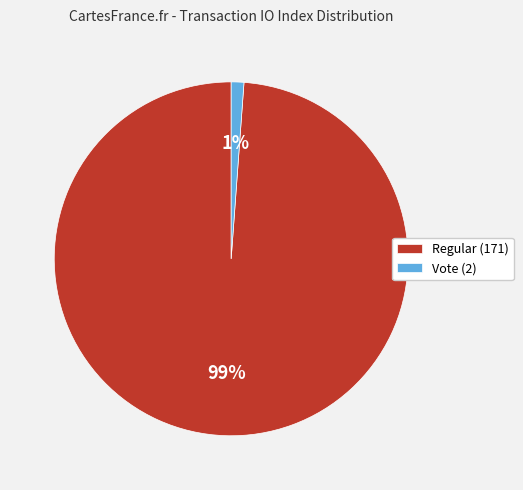

Which slice represents more than half of the pie?

Regular (171)